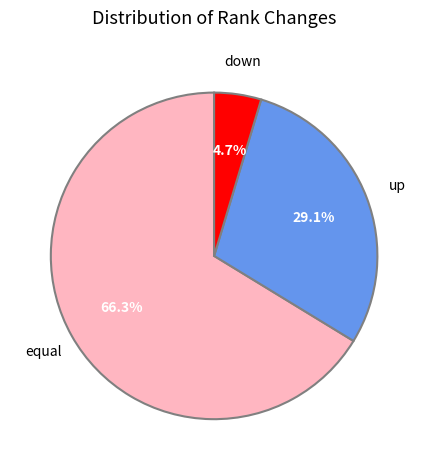

Does any single category account for the majority?

Yes